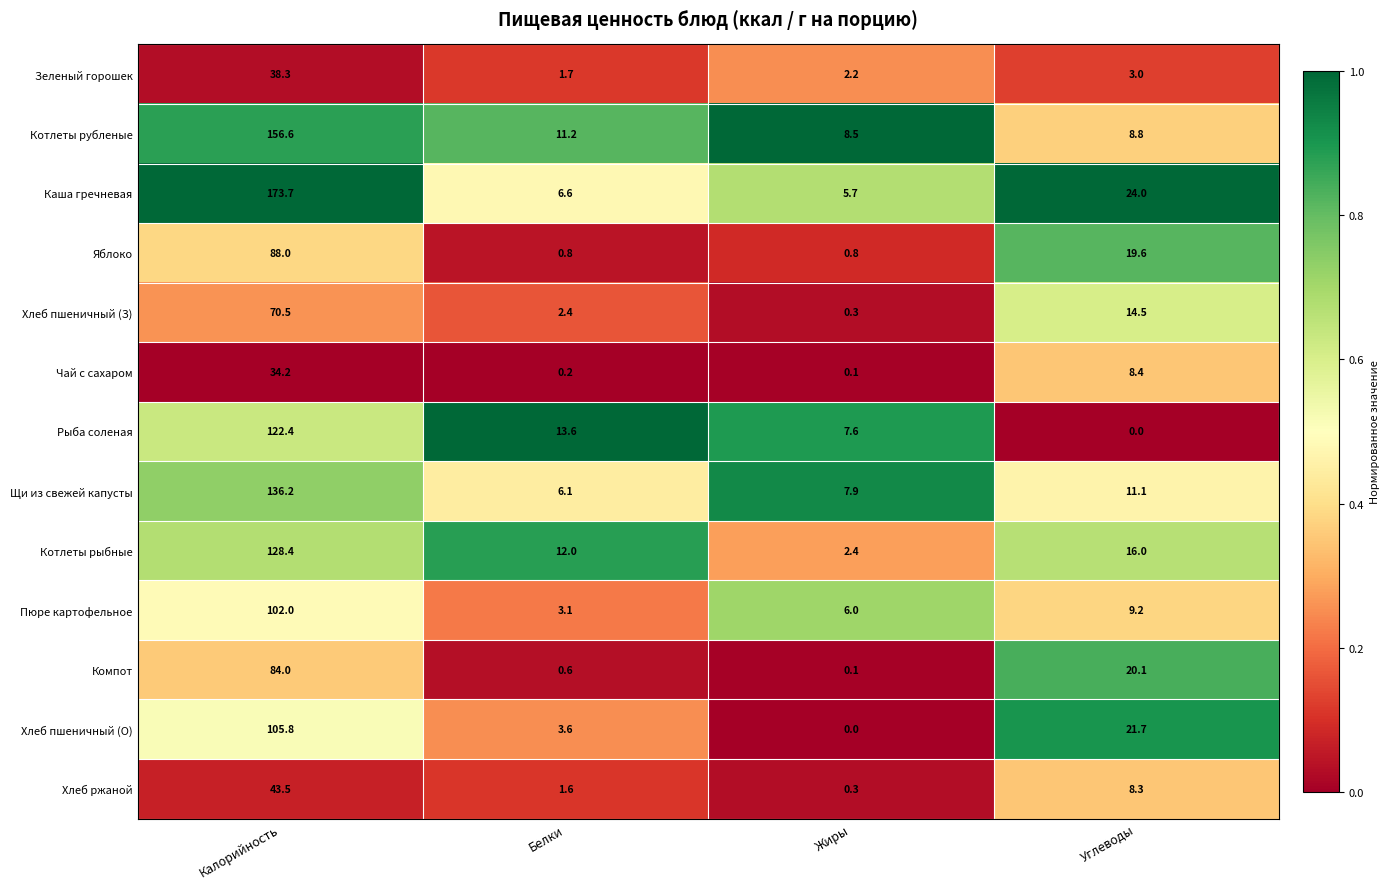

Which series has the largest total across all categories?

Каша гречневая